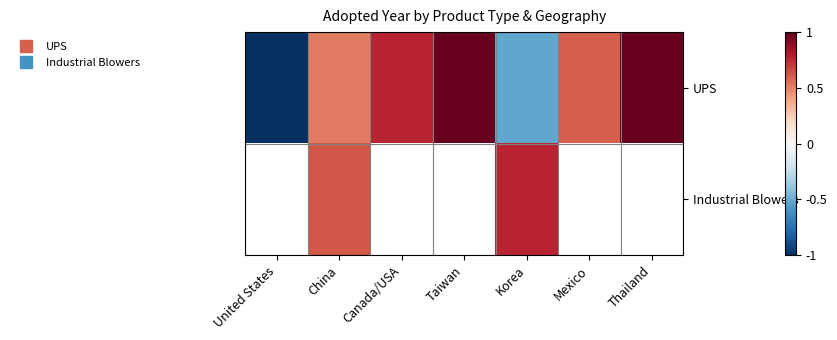

Which series has the largest range (max minus min)?

UPS